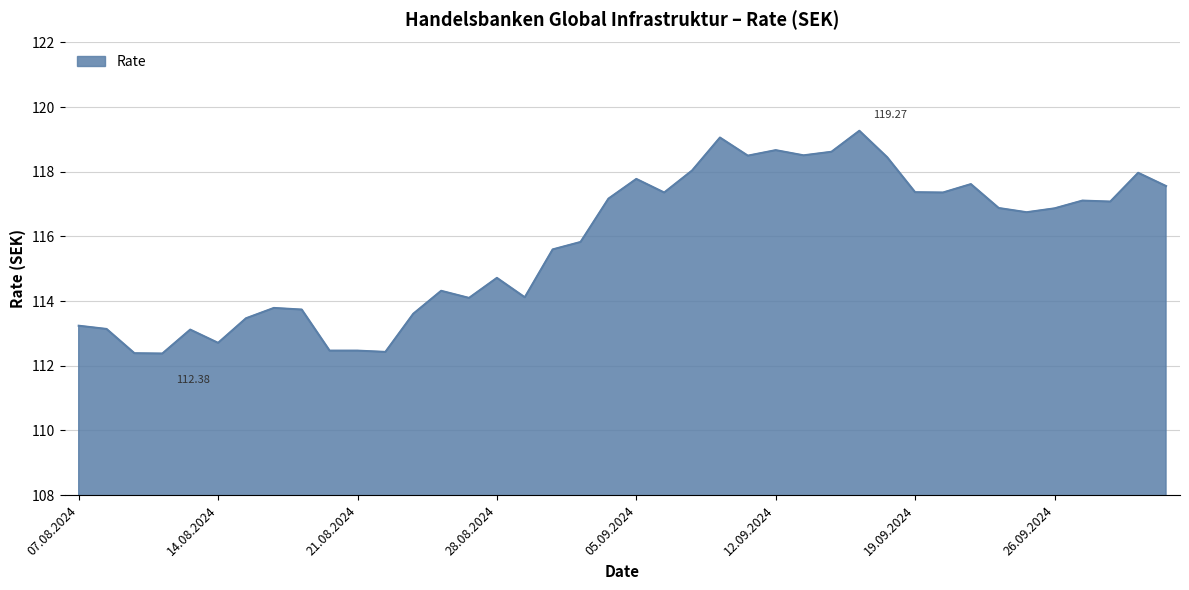

What is the difference between the maximum and minimum values?

6.9